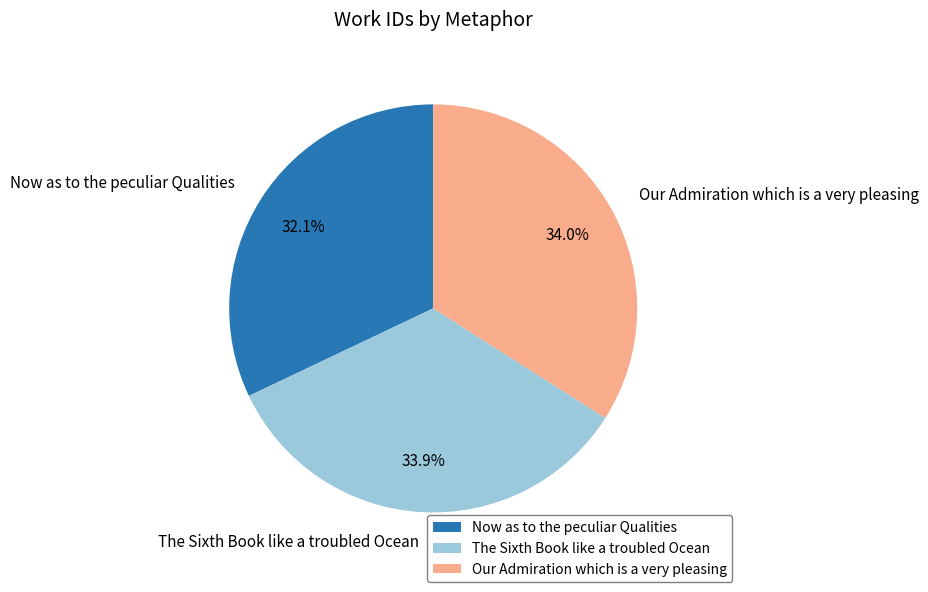

To the nearest percent, what is the difference between the Our Admiration which is a very pleasing and Now as to the peculiar Qualities slice percentages?

2%